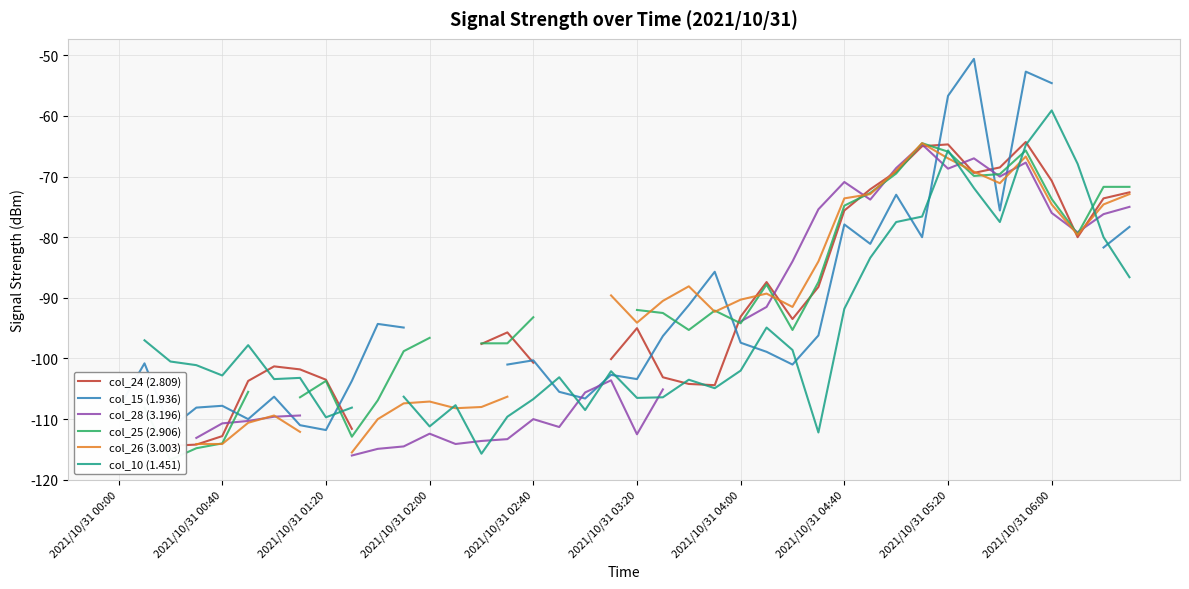

What are all the series names shown in the legend?

col_24 (2.809), col_15 (1.936), col_28 (3.196), col_25 (2.906), col_26 (3.003), col_10 (1.451)